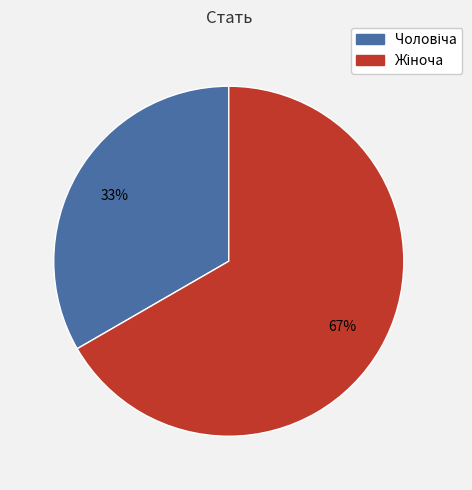

Does any single category account for the majority?

Yes